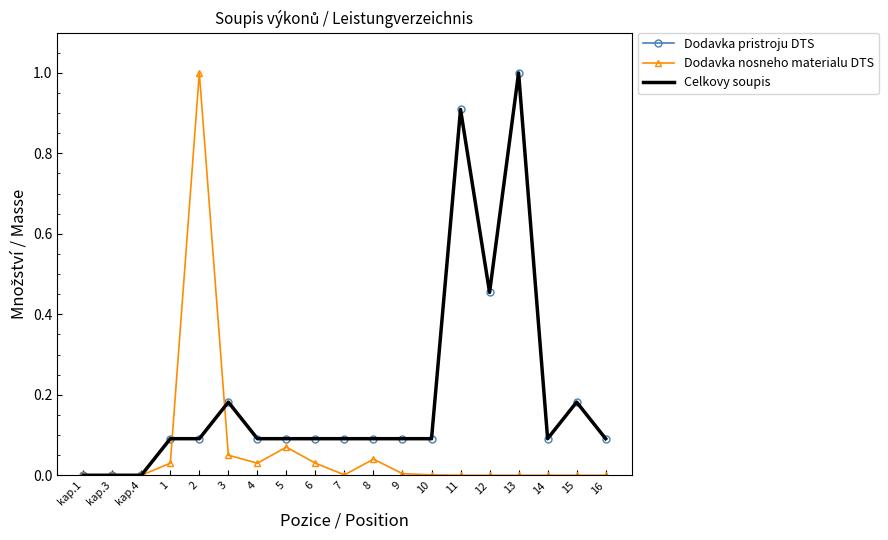

Is this an area chart (filled region under the line)?

No